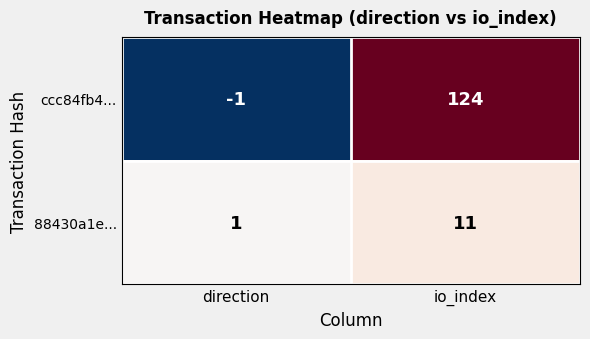

Reading left to right, list all the values displayed in this chart.

ccc84fb4...: -1	124
88430a1e...: 1	11